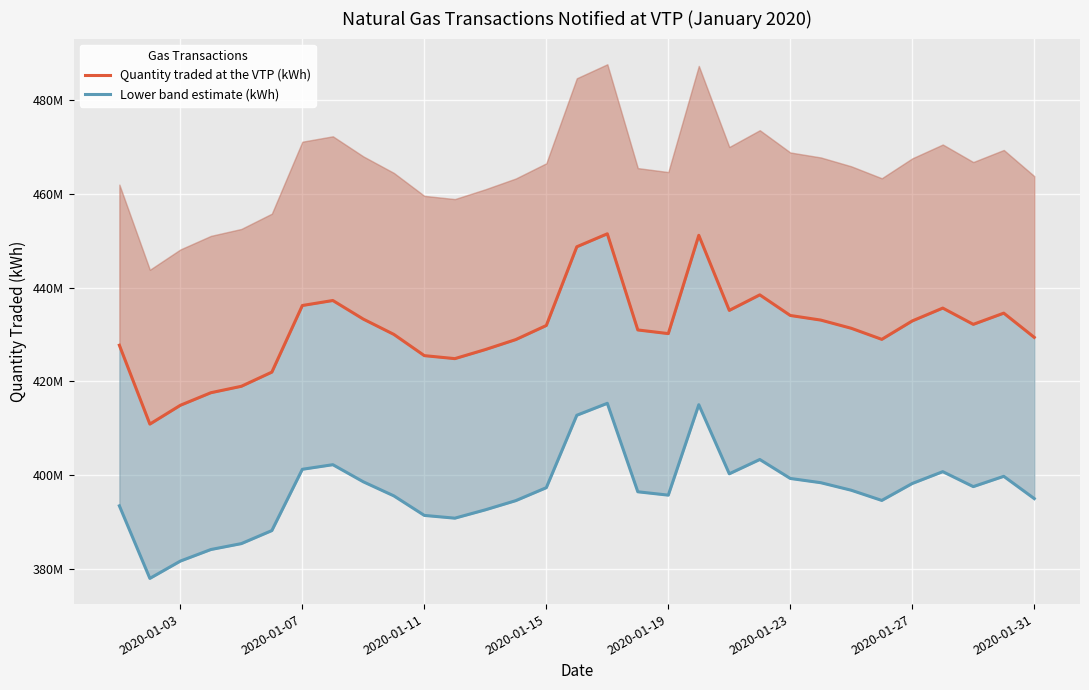

At how many categories does at least one series exceed 425449955?

25